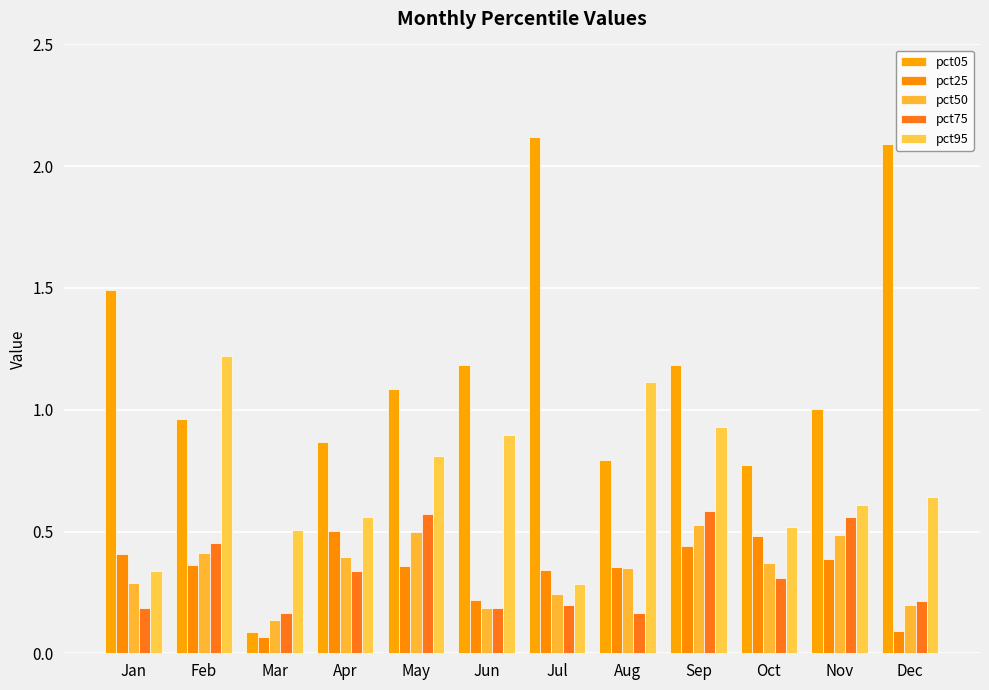

What is the value of the pct25 bar at the 4th from the left?

0.5